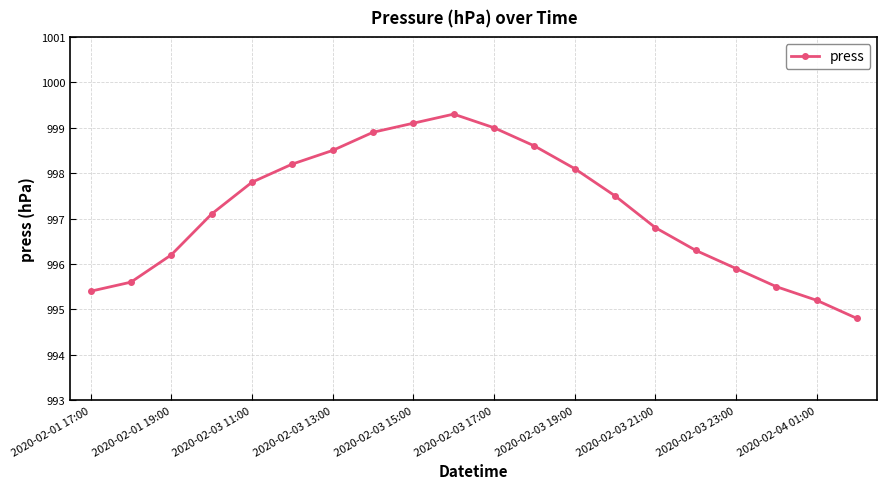

How many points are higher than both their immediate neighbors (excluding endpoints)?

1